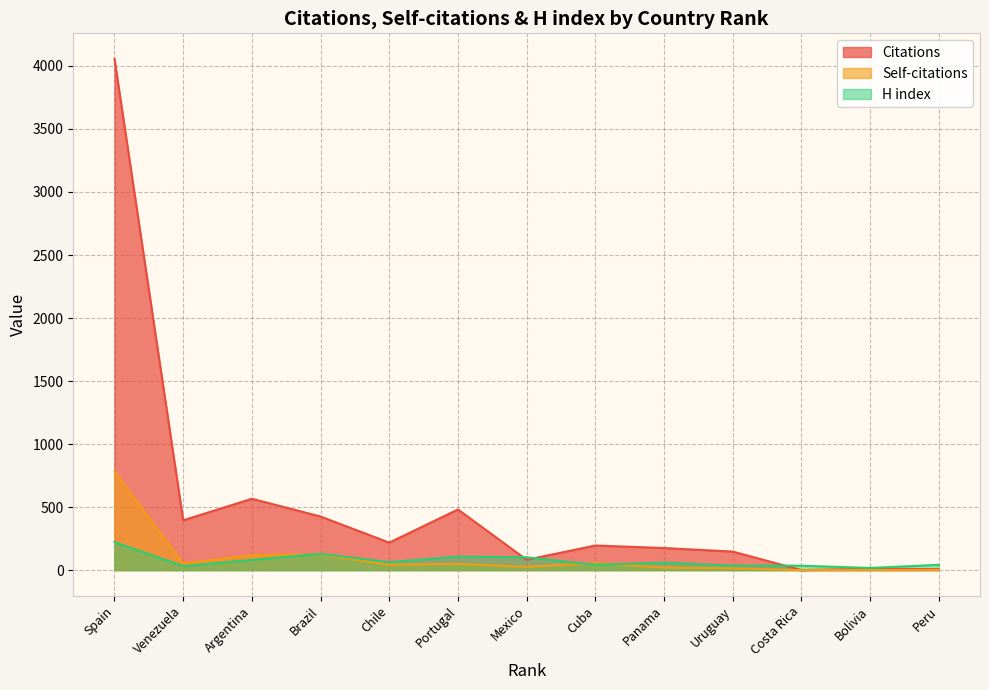

Which series has the largest range (max minus min)?

Citations